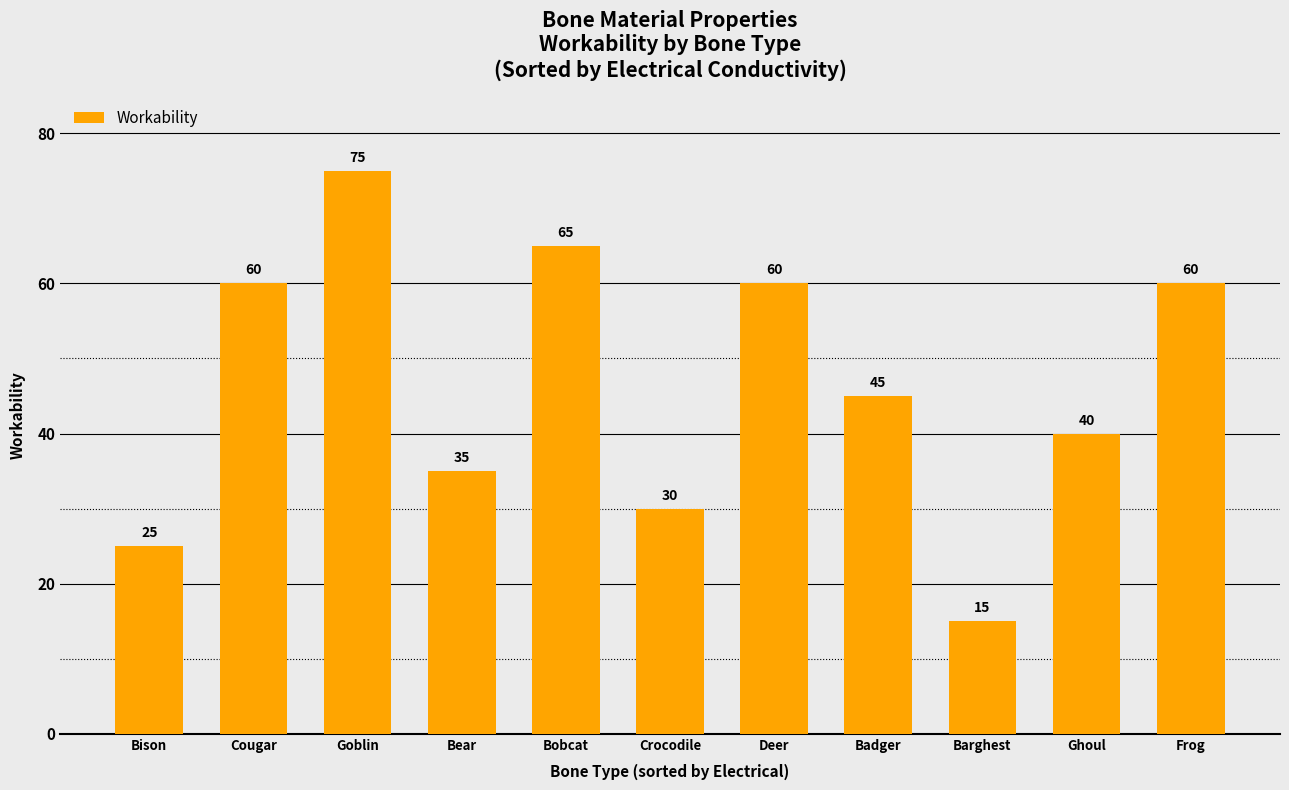

At which label does the data first exceed 45?

Cougar